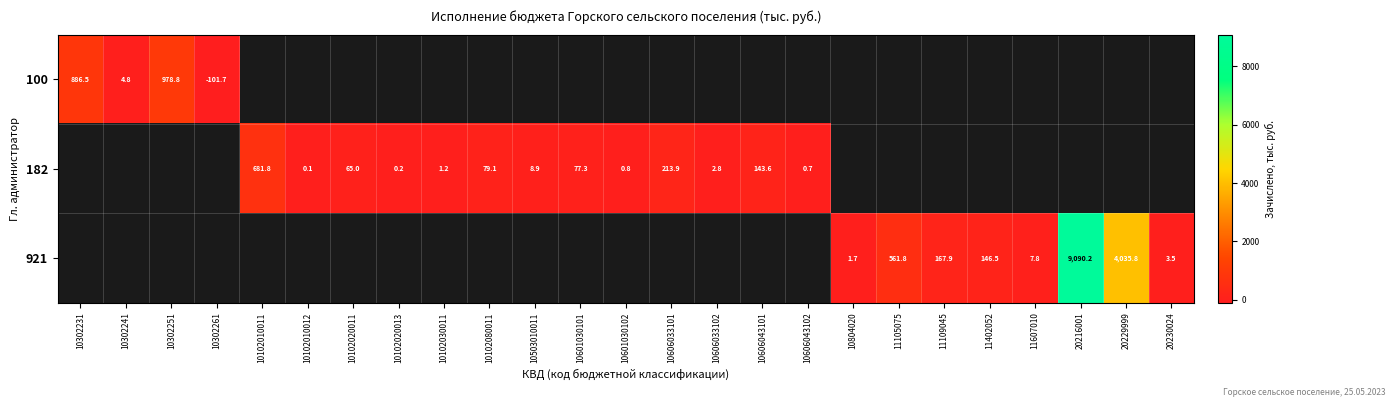

At how many categories does at least one series exceed 8619?

1